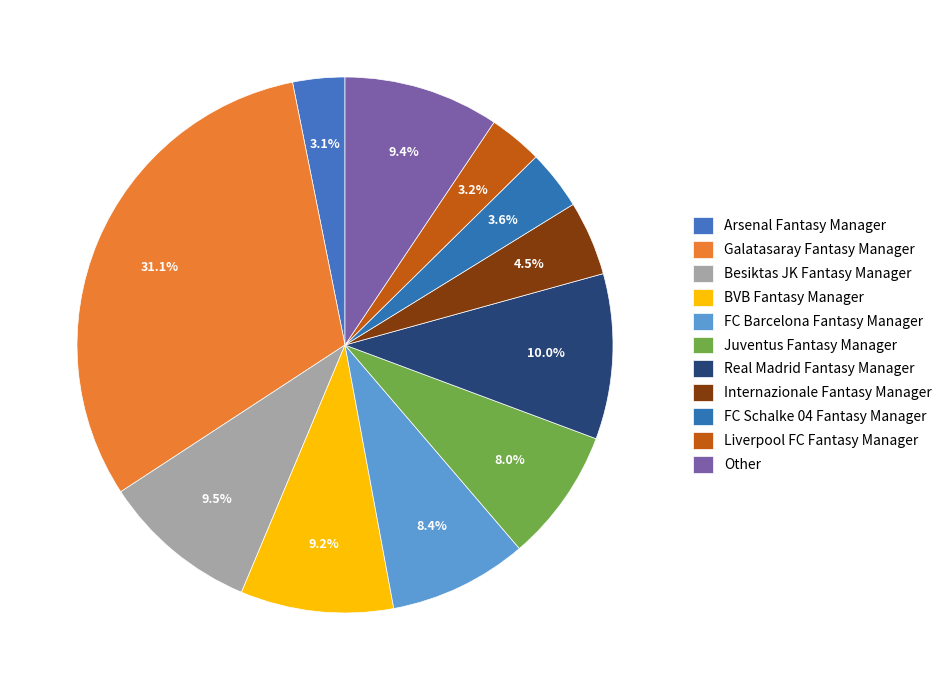

What is the total percentage of Juventus Fantasy Manager and Liverpool FC Fantasy Manager?

11.3%